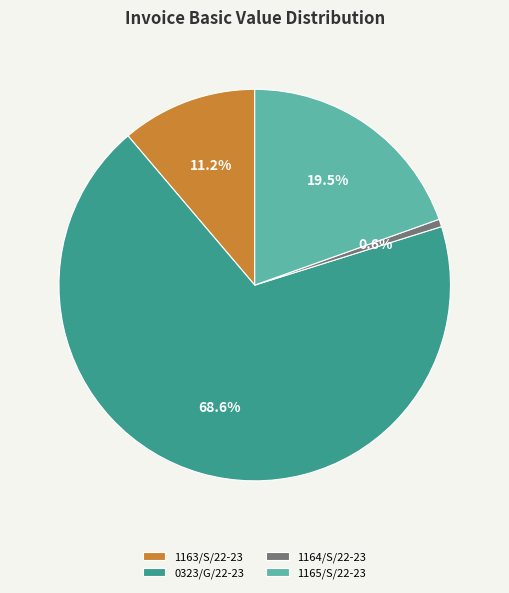

What is the largest slice in the pie chart?

0323/G/22-23